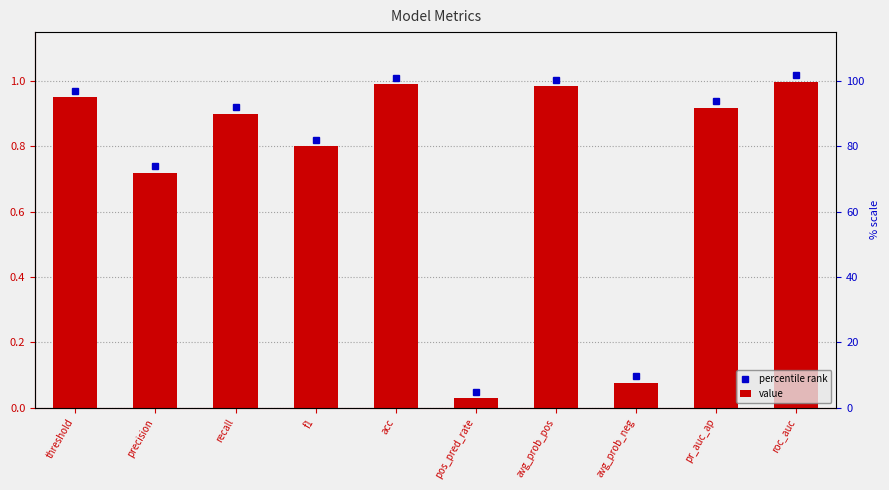

Reading left to right, transcribe all the data shown in this chart.

threshold=0.9	precision=0.7	recall=0.9	f1=0.8	acc=1.0	pos_pred_rate=0.0	avg_prob_pos=1.0	avg_prob_neg=0.1	pr_auc_ap=0.9	roc_auc=1.0